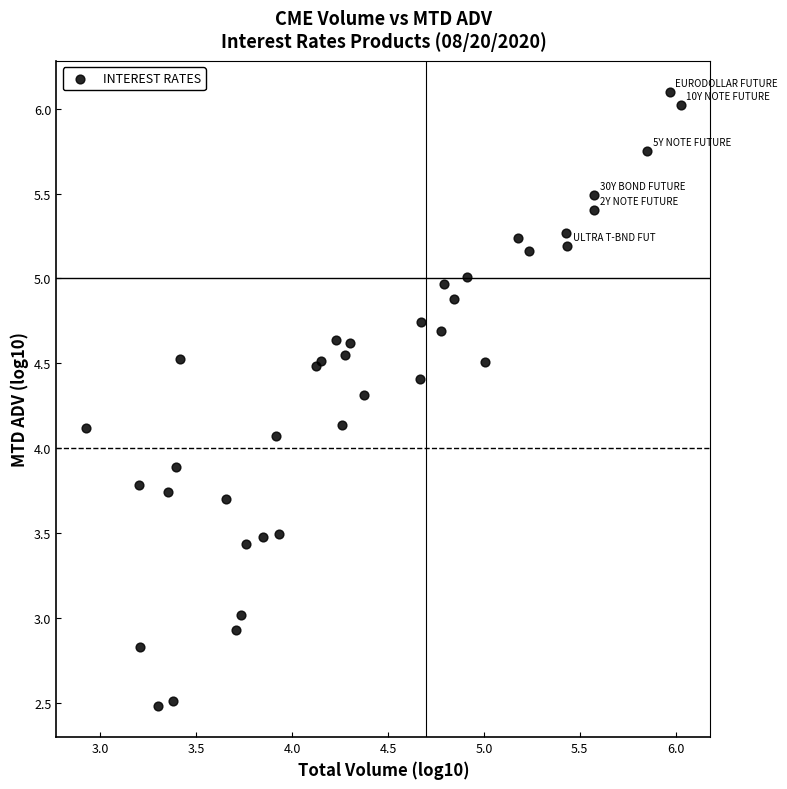

What Y value in the scatter plot is closest to 4?

4.1